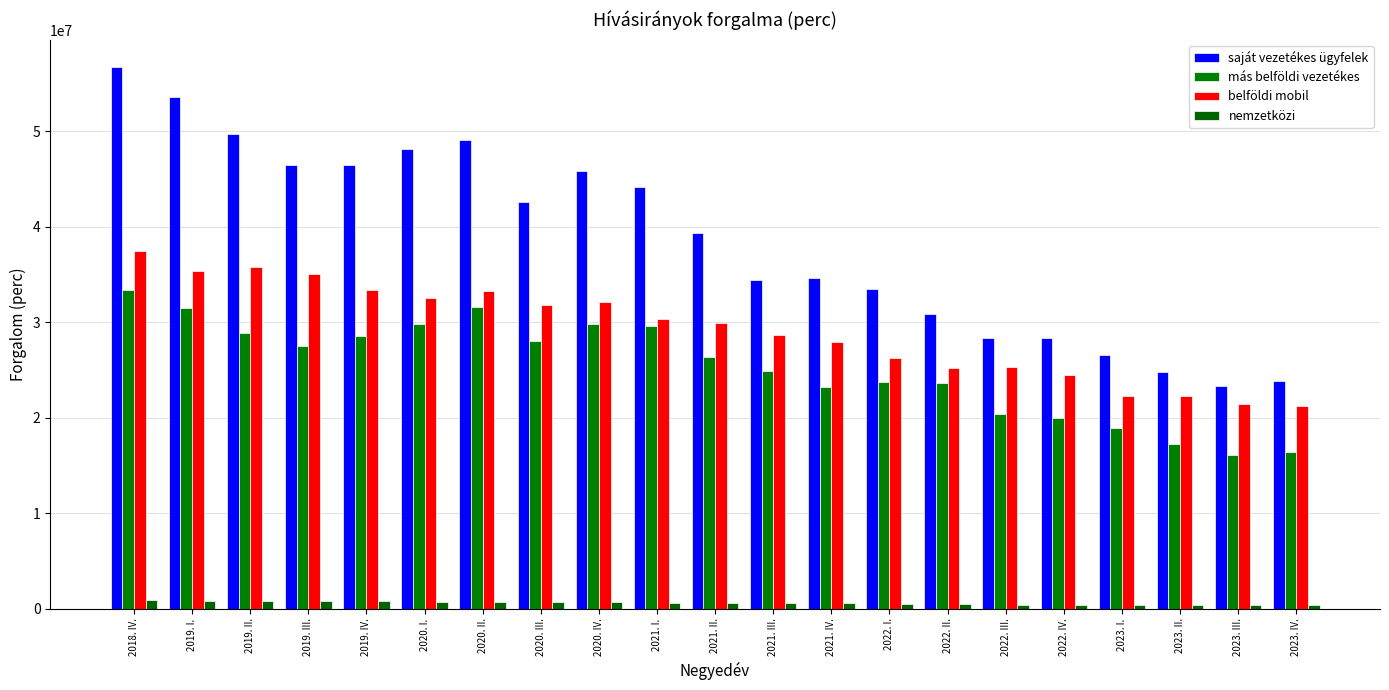

Reading left to right, transcribe all the data shown in this chart.

saját vezetékes ügyfelek: 56763005	53614260	49694309	46447208	46534795	48150822	49075932	42586230	45812734	44194427	39386733	34445112	34691255	33538451	30868221	28370980	28401747	26572823	24754797	23299253	23824902
más belföldi vezetékes: 33362361	31543797	28915231	27534479	28533776	29870139	31617591	28047009	29779147	29629452	26398801	24859637	23248740	23749018	23654001	20443161	20024002	18877059	17233081	16049365	16453701
belföldi mobil: 37494700	35369721	35745928	35035805	33417677	32545716	33238787	31845434	32082145	30372363	29973215	28698057	27924770	26210281	25194453	25299384	24503932	22240129	22239610	21394197	21190978
nemzetközi: 950956	837568	819476	760106	754407	735217	707561	646967	687475	606709	586433	546257	552678	477582	487837	428333	429612	373224	369920	343905	344648